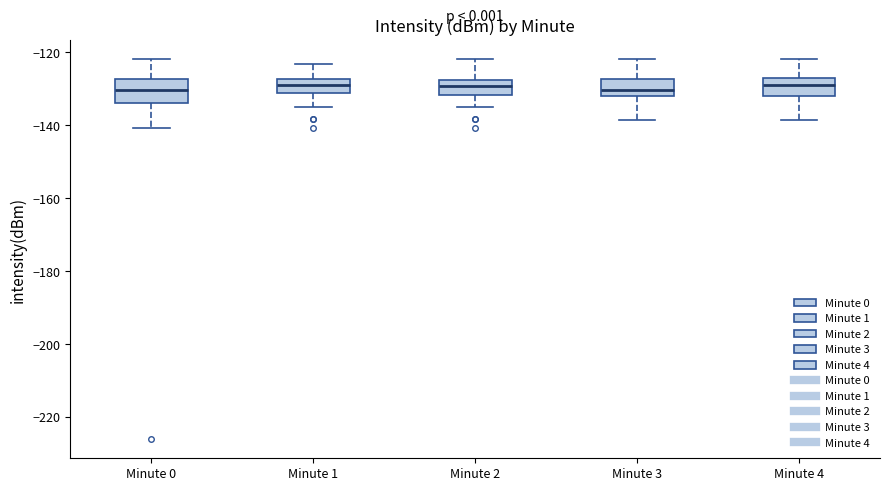

Reading left to right, transcribe this box plot: for each box, give where its median line is, the range the box spans, and where its two whiskers end, as read against the y-axis. The values are not printed on the chart, so give them approximately, as read against the axis.

Minute 0: median -130, box -134 to -128, whiskers -140 to -122
Minute 1: median -128 (inside the box), box -132 to -128, whiskers -136 to -124
Minute 2: median -130, box -132 to -128, whiskers -136 to -122
Minute 3: median -130, box -132 to -128, whiskers -138 to -122
Minute 4: median -128 (inside the box), box -132 to -128, whiskers -138 to -122